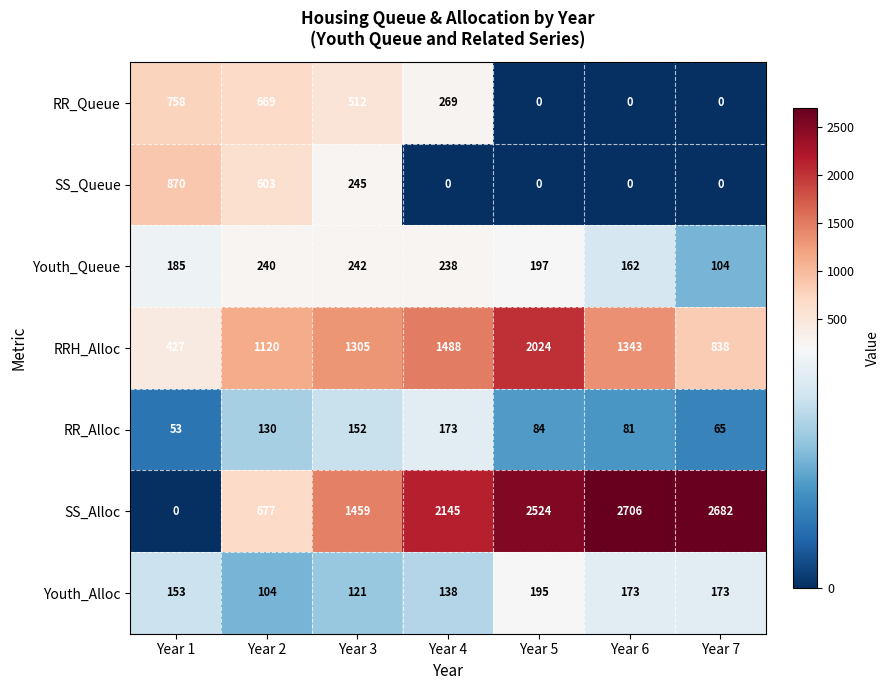

What value does the SS_Alloc series have at Year 2, to the nearest 100?

700